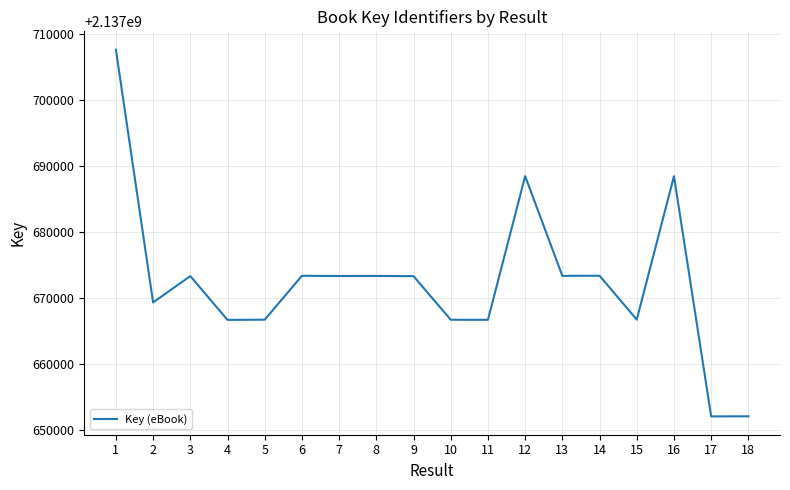

At which label is the value closest to 2137679831?

14